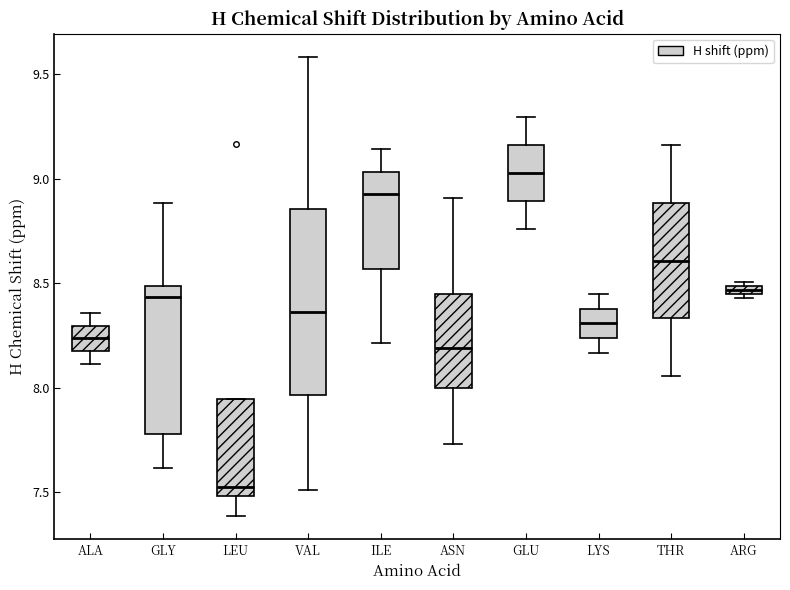

Where does the lower whisker of the box for GLU end on the y-axis? The values are not printed on the chart, so give them approximately, as read against the axis.

8.75